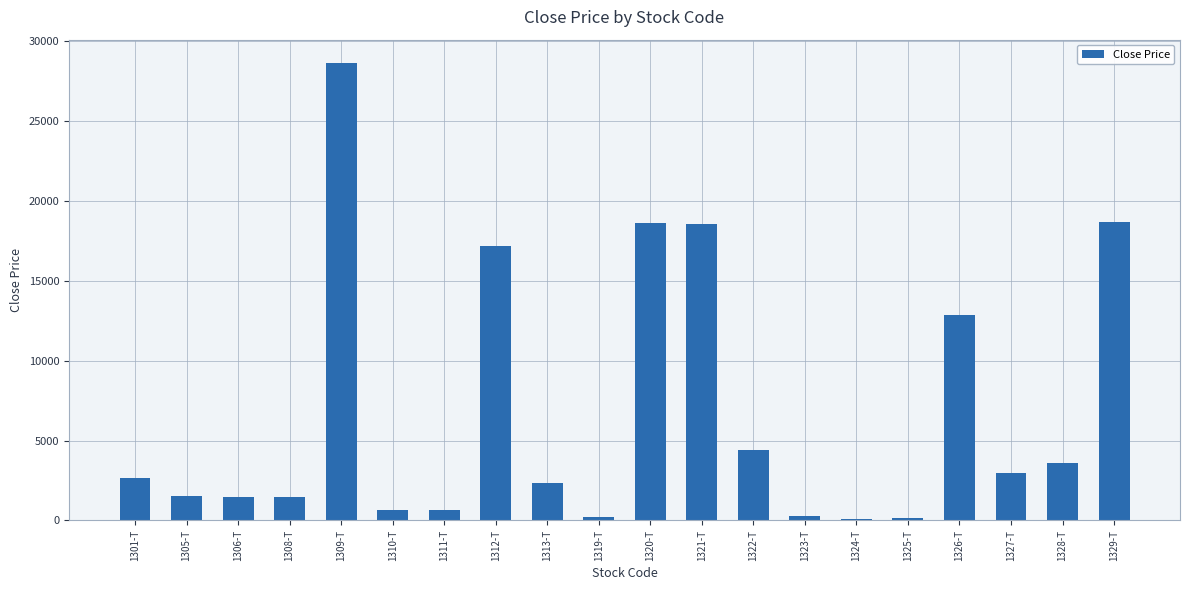

Approximately how many times larger is the value at 1322-T compared to 1306-T?

3.0